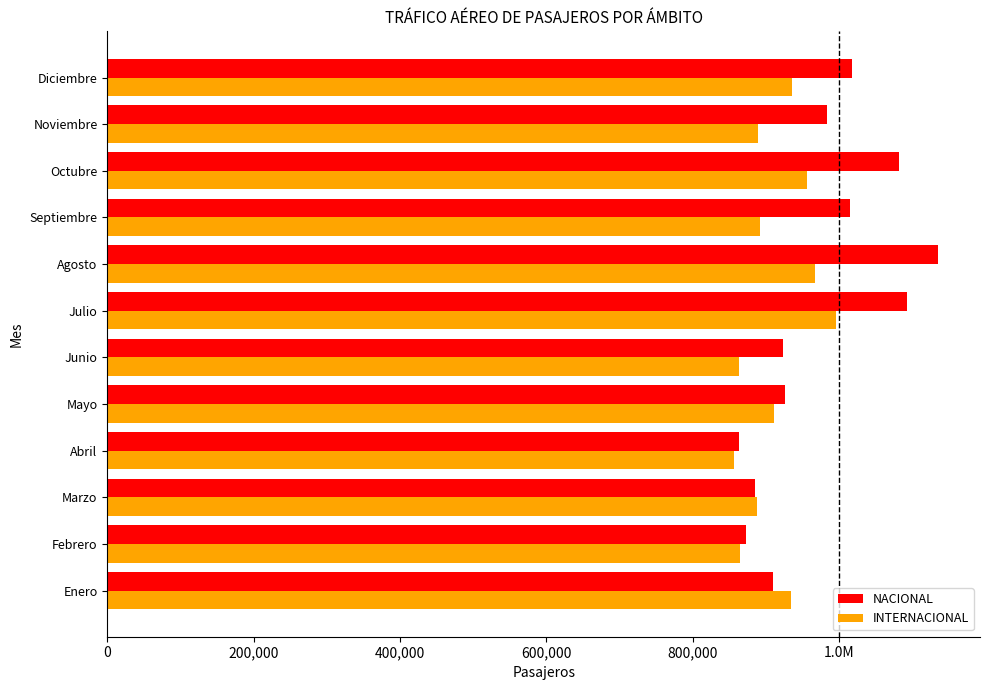

List the series in order of their overall mean, lowest first.

INTERNACIONAL, NACIONAL